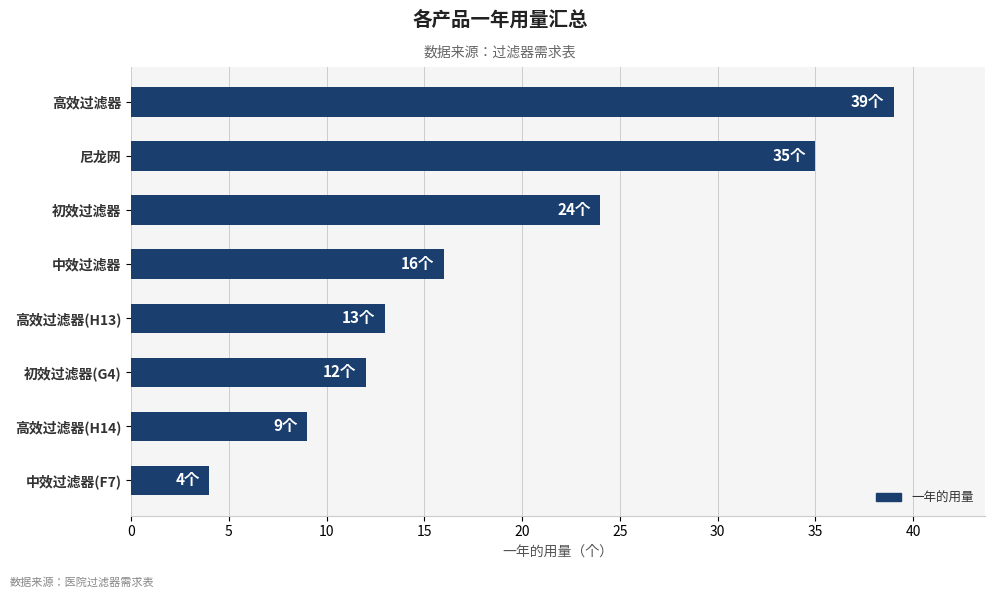

What is the greatest value displayed?

39